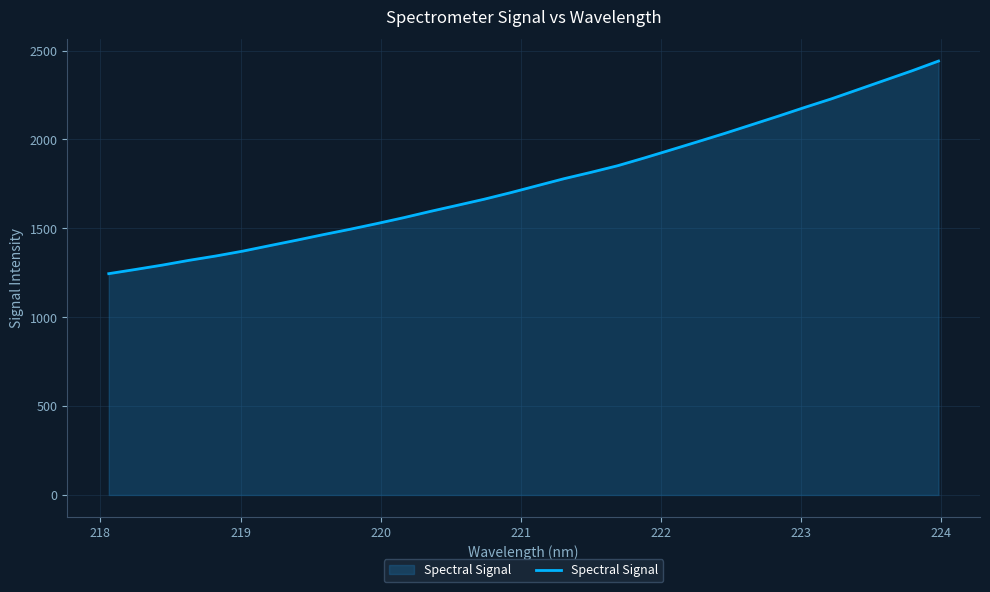

What is the smallest value displayed?

1244.9